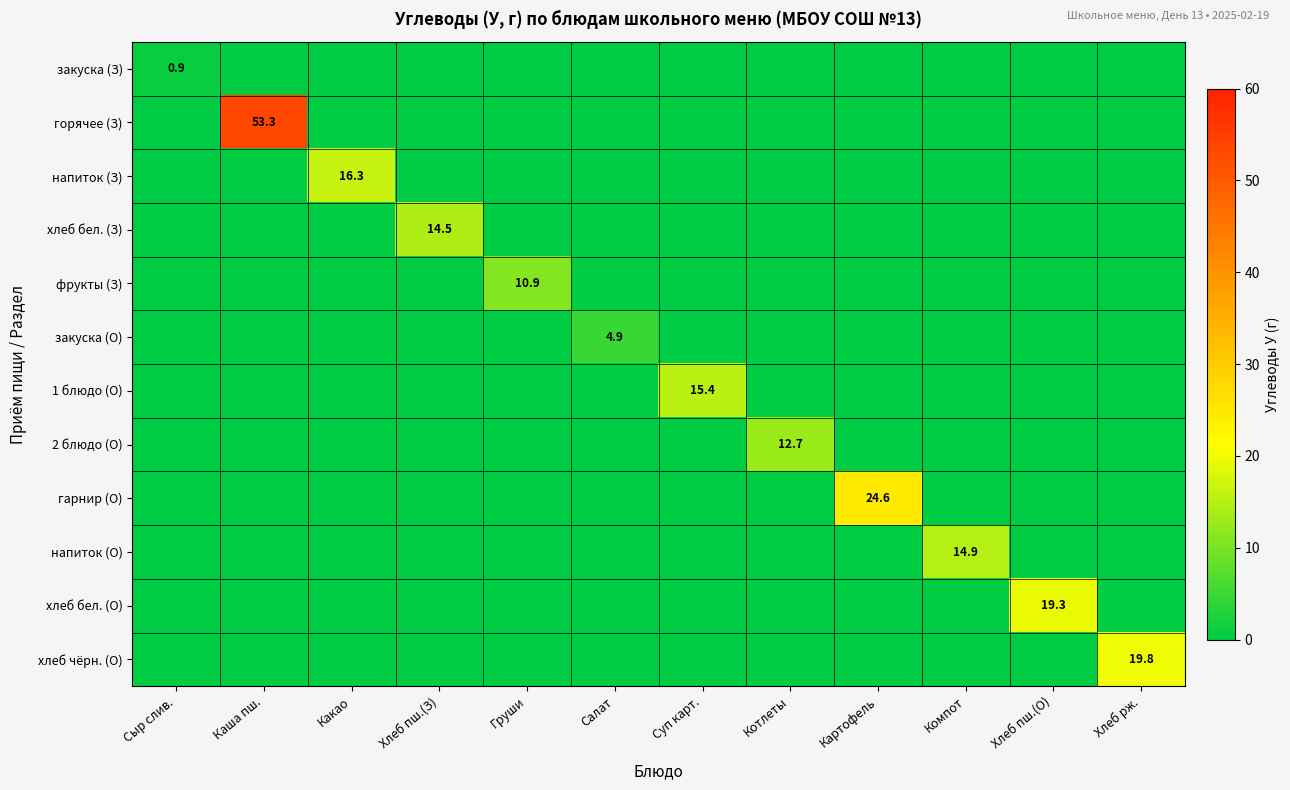

The value of хлеб чёрн. (О) at Хлеб рж. is 19.8. True or false?

True